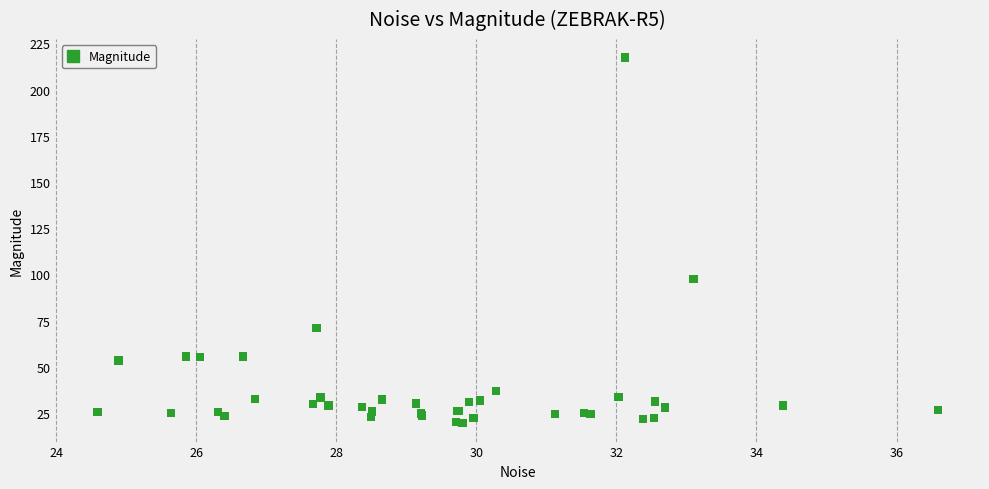

What Y value in the scatter plot is closest to 118?

97.5